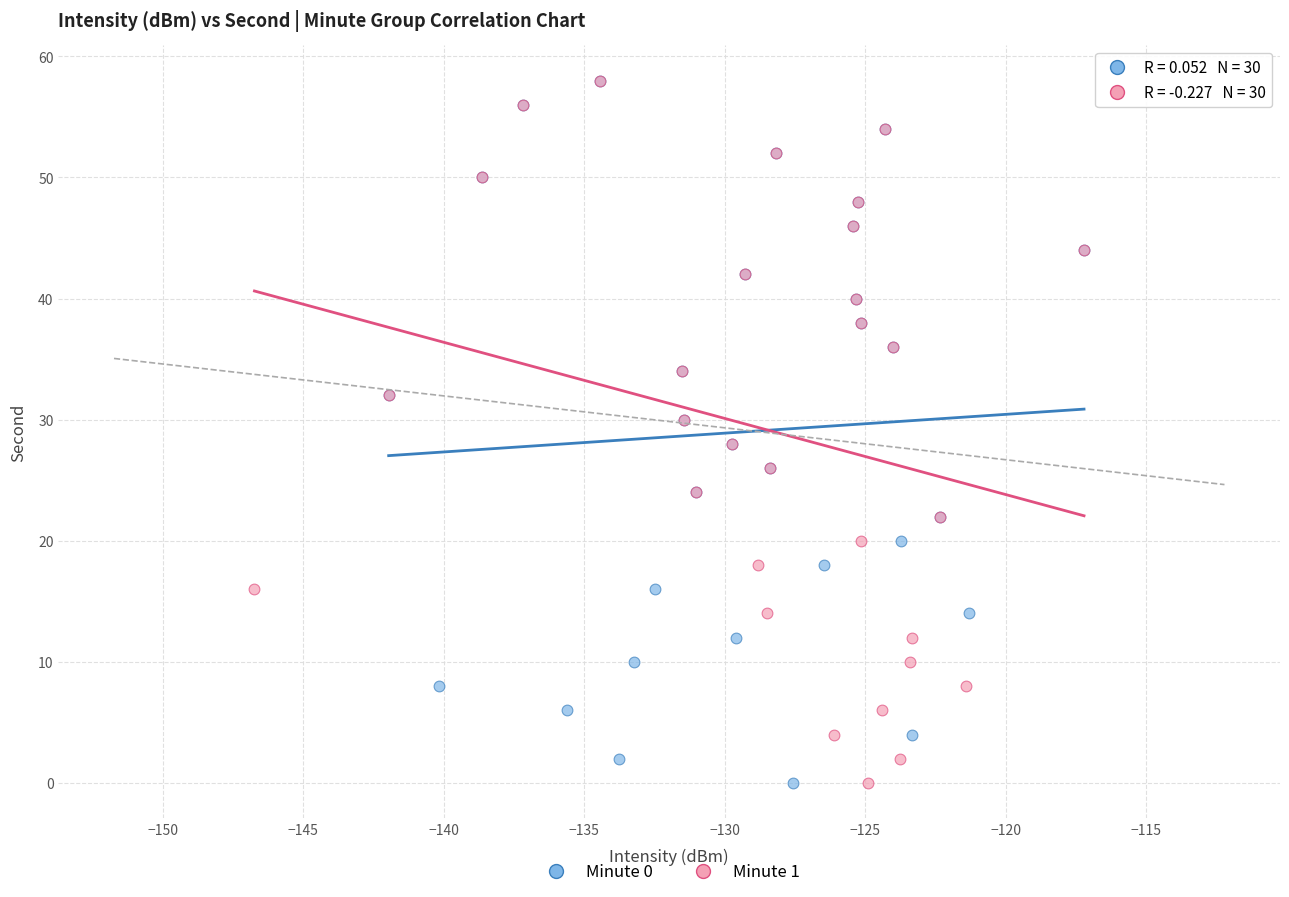

What are all the series names shown in the legend?

Minute 0, Minute 1